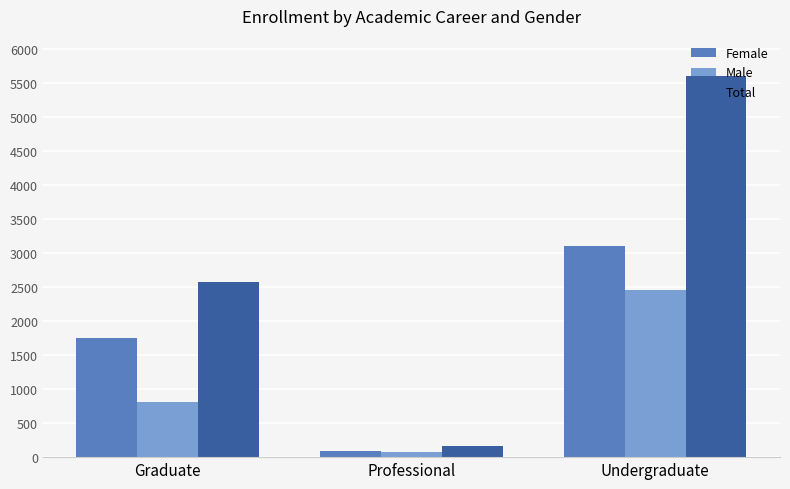

Reading left to right, transcribe all the data shown in this chart.

Female: Graduate=1752	Professional=90	Undergraduate=3112
Male: Graduate=807	Professional=70	Undergraduate=2466
Total: Graduate=2573	Professional=168	Undergraduate=5607